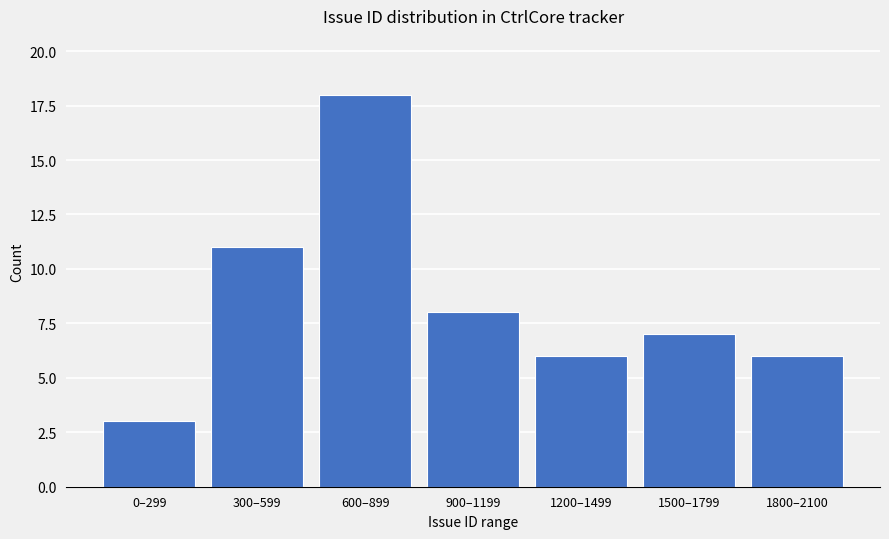

Reading left to right, transcribe all the data shown in this chart.

0–299=3	300–599=11	600–899=18	900–1199=8	1200–1499=6	1500–1799=7	1800–2100=6